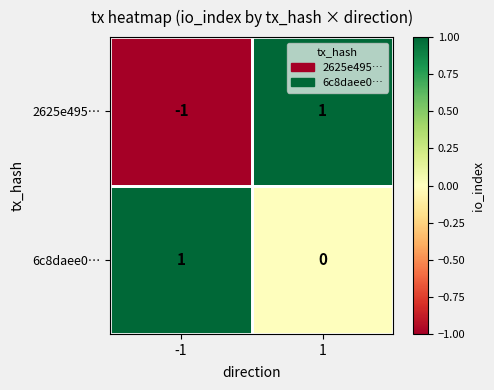

Rank the series by their average value, from highest to lowest.

6c8daee0…, 2625e495…